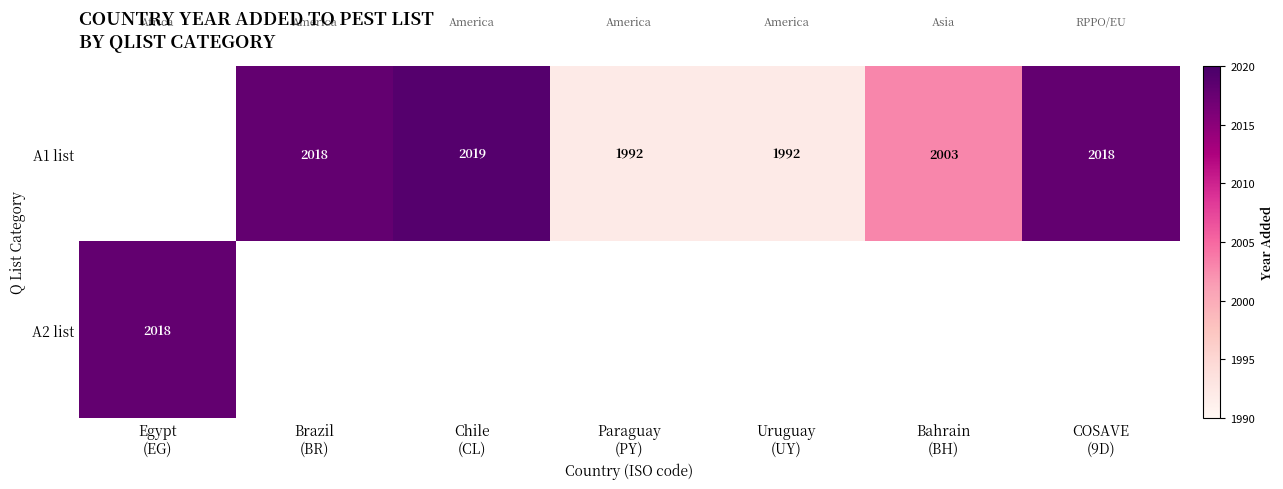

Between Brazil (BR) and Uruguay (UY), which series saw the biggest shift?

A1 list